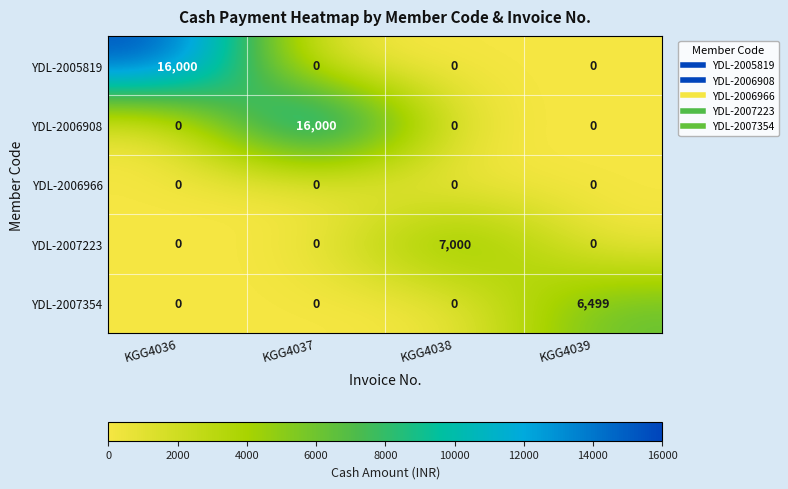

Count the YDL-2007223 values in the range 0 to 7000.

4